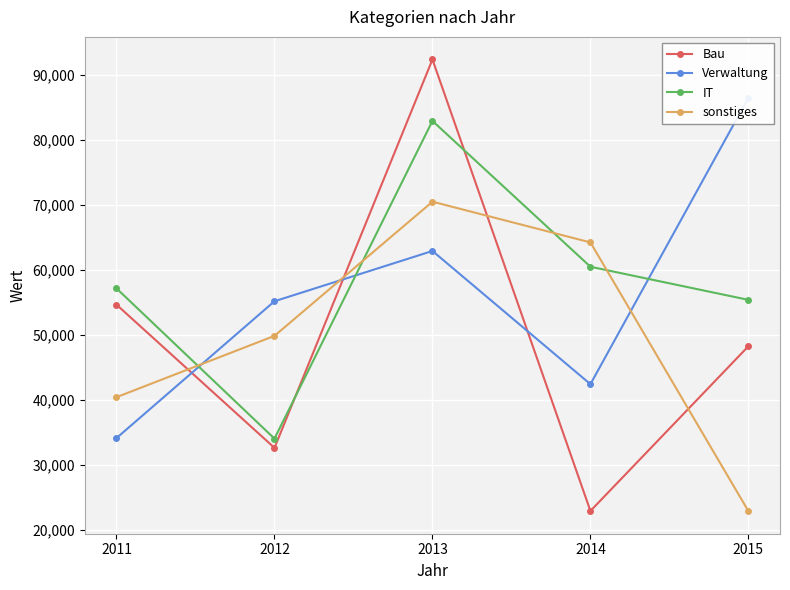

Does the chart display data point markers on the line(s)?

Yes